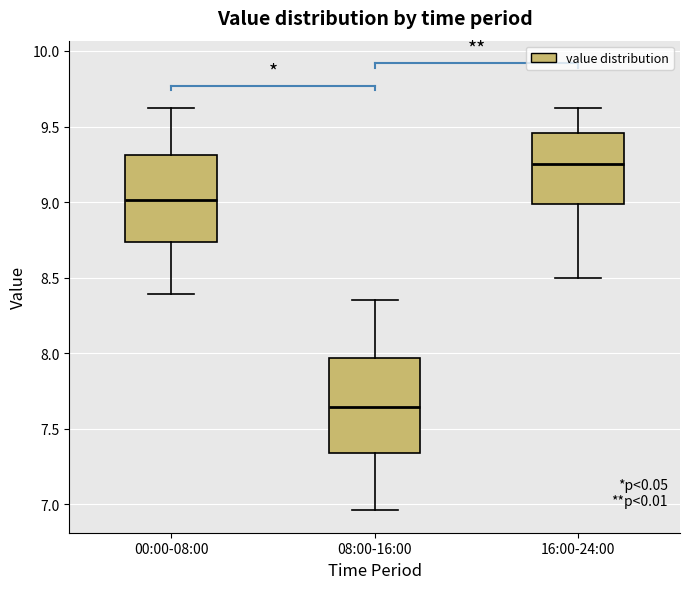

Reading left to right, read every box against the y-axis: the position of its median line, the range the box covers, and the ends of its whiskers. The values are not printed on the chart, so give them approximately, as read against the axis.

00:00-08:00: median 9.00, box 8.75 to 9.30, whiskers 8.40 to 9.60
08:00-16:00: median 7.65, box 7.35 to 7.95, whiskers 6.95 to 8.35
16:00-24:00: median 9.25, box 9.00 to 9.45, whiskers 8.50 to 9.60